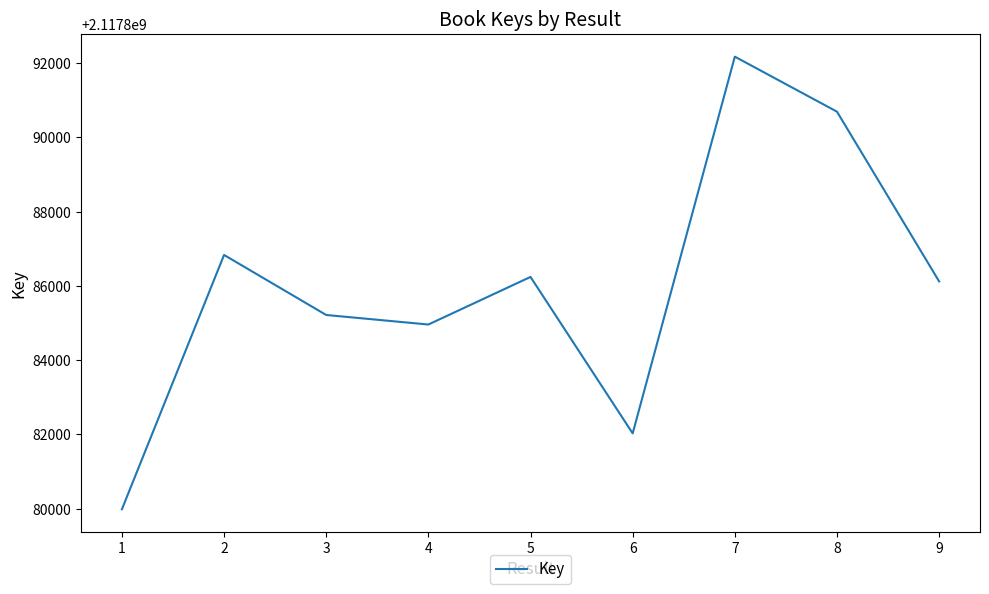

What value does the data have at 4, to the nearest 100?

2117885000